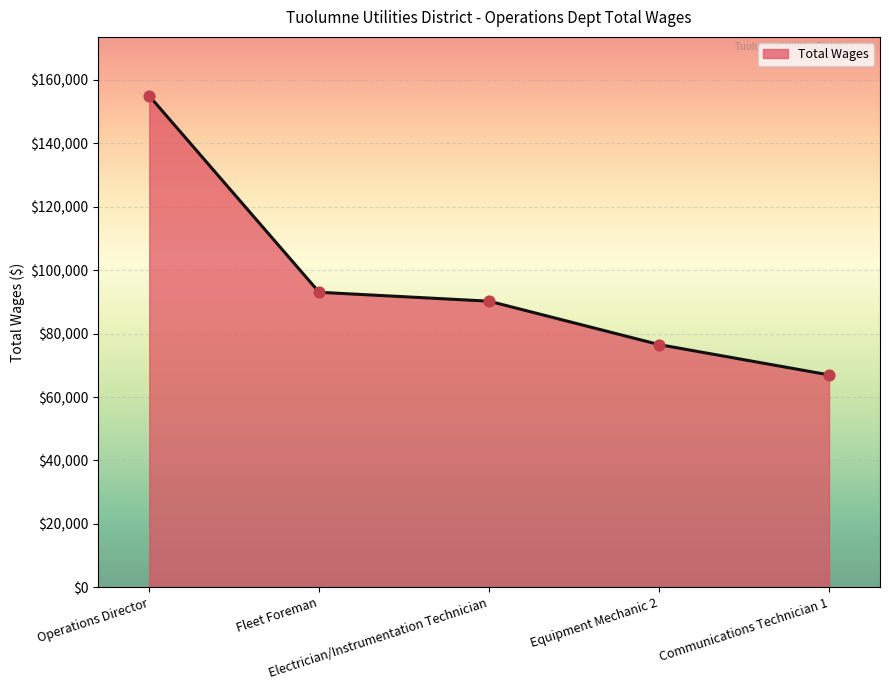

What is the change in value from Electrician/Instrumentation Technician to Equipment Mechanic 2?

-13688